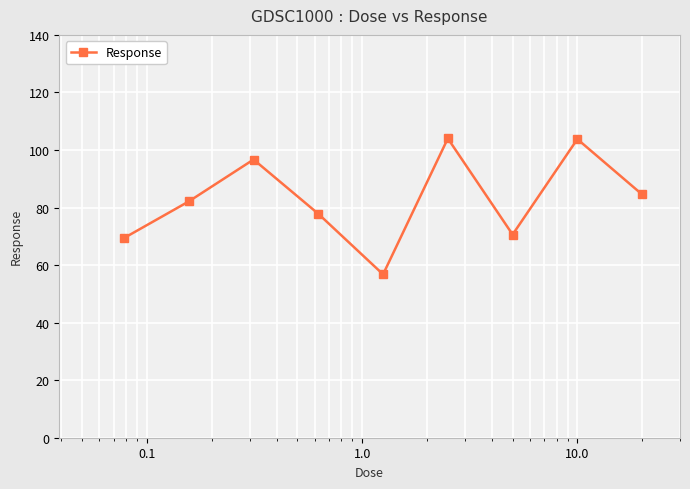

How many points are higher than both their immediate neighbors (excluding endpoints)?

3